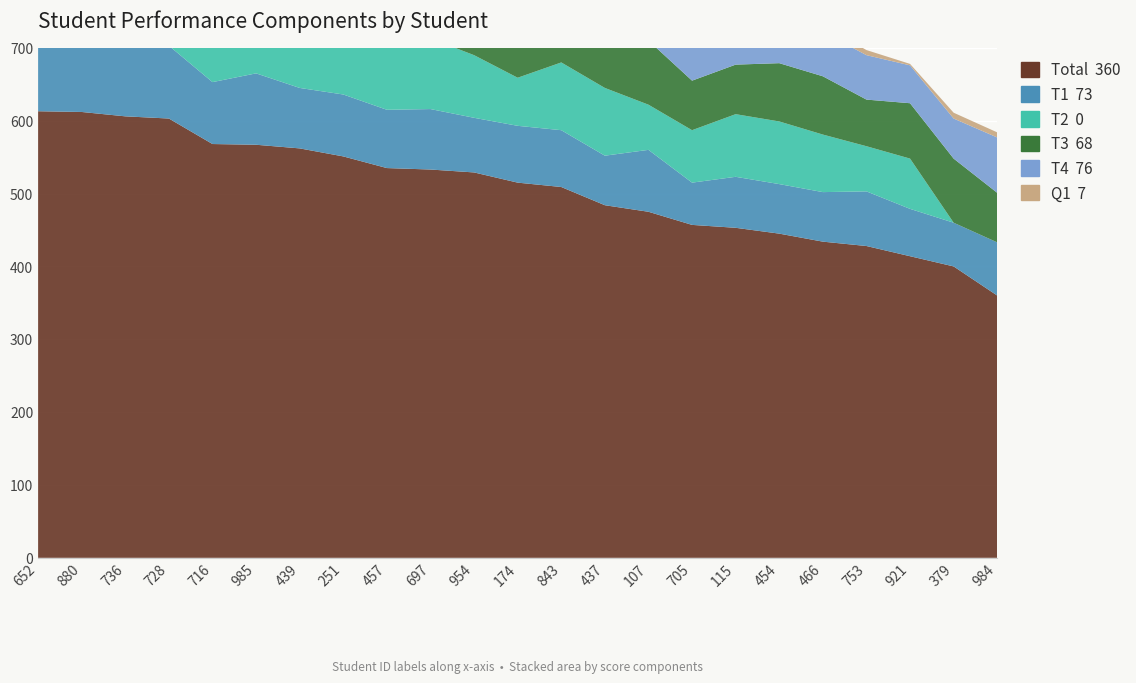

Reading left to right, extract all data points from this chart.

Total: 613	612	606	603	568	567	562	551	535	533	529	515	509	484	475	457	453	445	434	428	414	400	360
T1: 90	93	95	100	85	98	83	85	80	83	75	78	78	68	85	58	70	68	68	75	65	60	73
T2: 93	93	97	100	100	97	93	100	90	97	86	66	93	93	62	72	86	86	79	62	69	0	0
T3: 100	100	92	96	100	92	88	100	88	96	88	84	92	92	88	68	68	80	80	64	76	88	68
T4: 100	97	94	79	76	76	88	82	79	73	79	88	85	94	76	85	61	45	61	61	52	55	76
Q1: 7	10	8	6	7	6	8	8	9	7	5	6	4	7	6	5	5	5	9	7	2	8	7